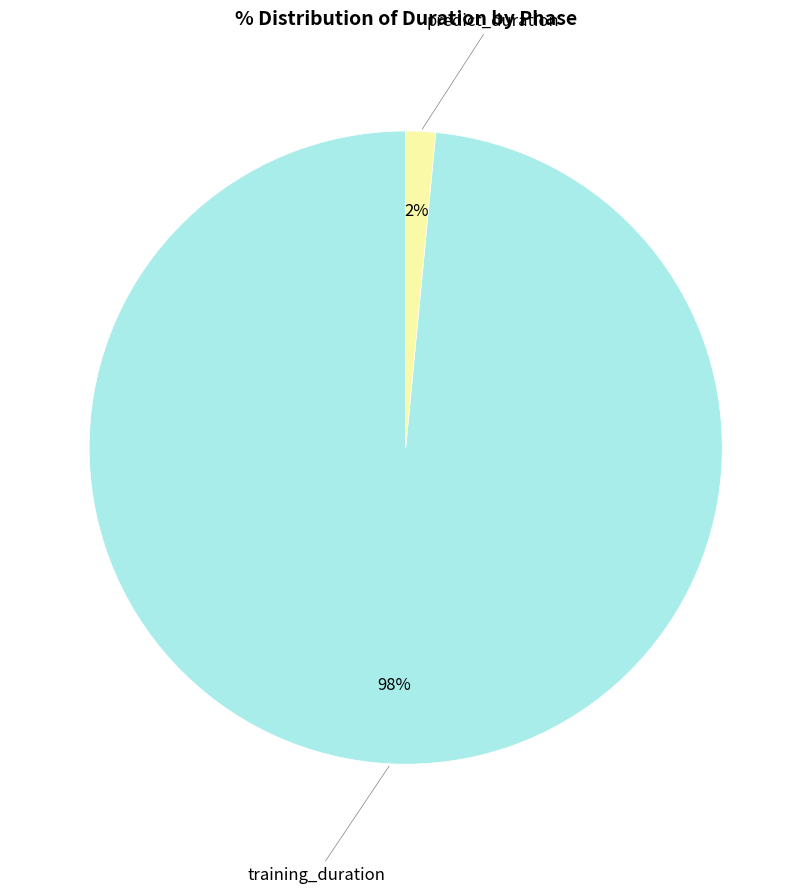

Rank the categories by value from lowest to highest.

predict_duration, training_duration